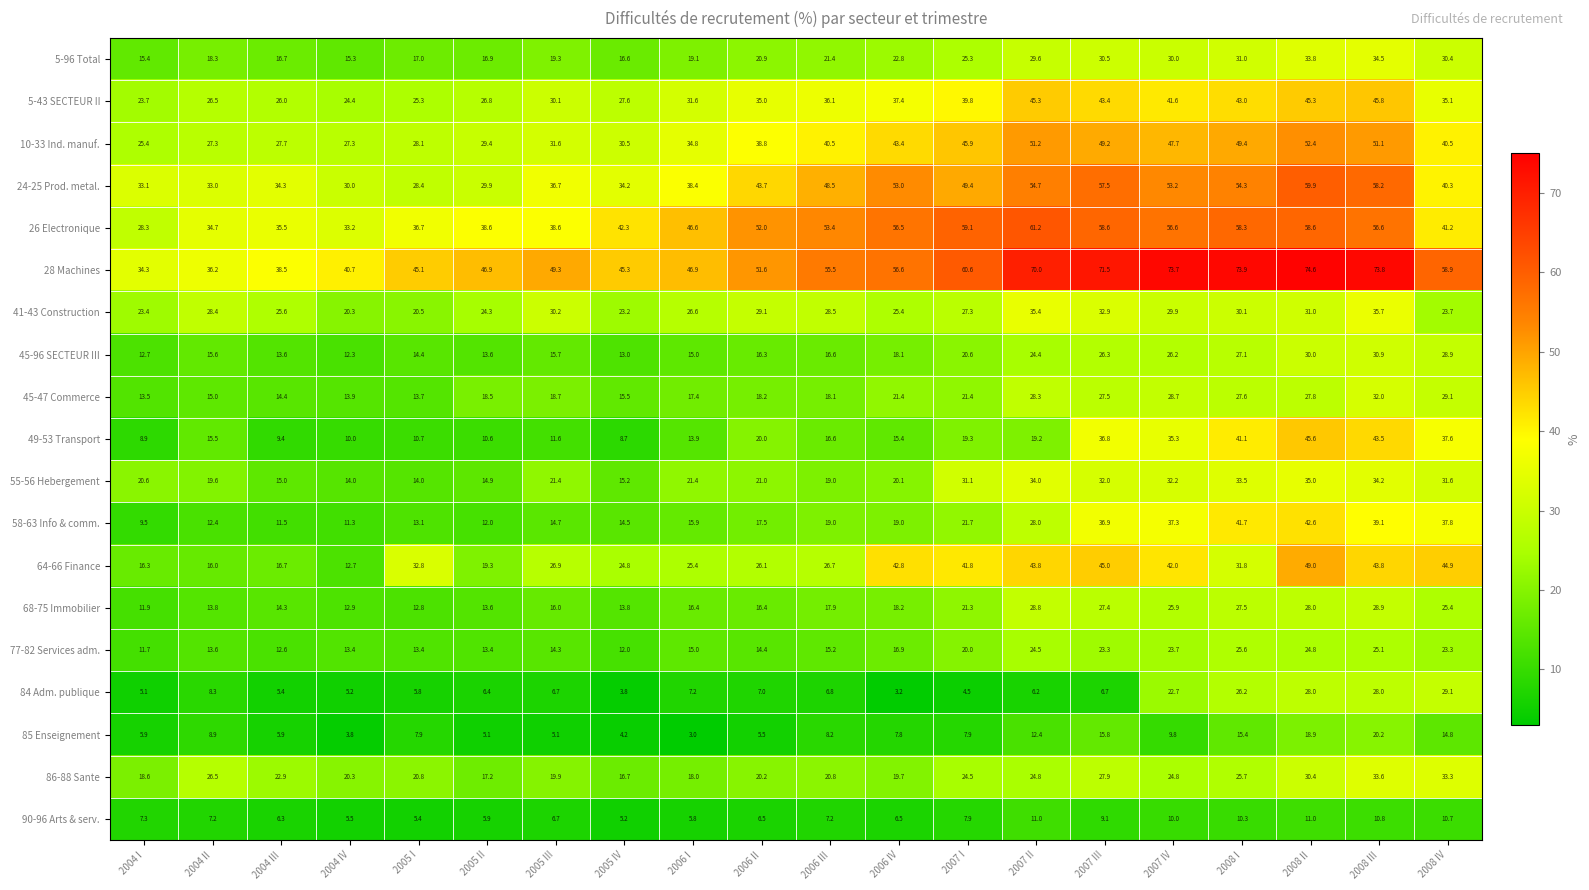

The 49-53 Transport series shows 18.8 at 2006 I. True or false?

False